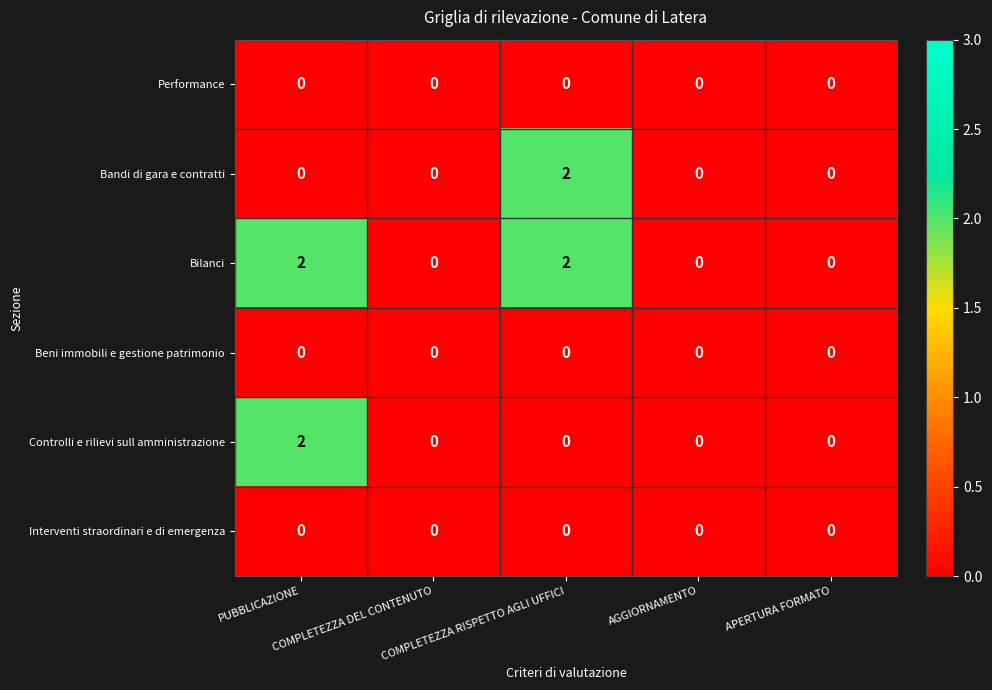

Which series has the largest total across all categories?

Bilanci